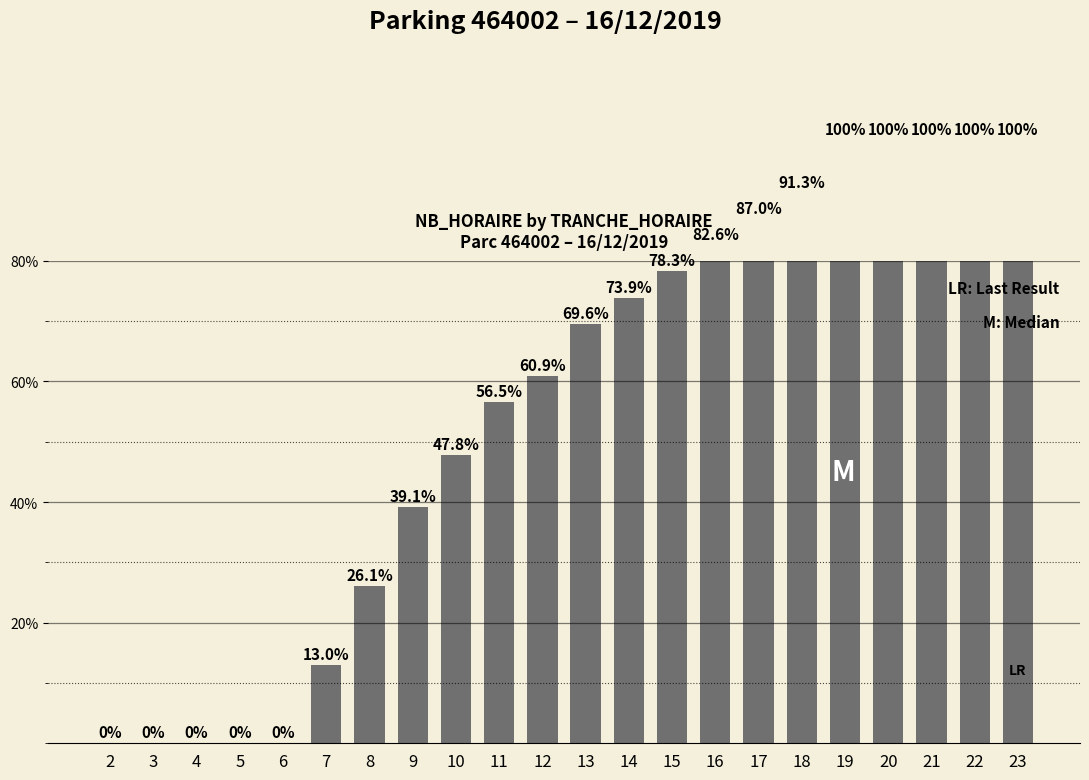

Reading left to right, what are all the values shown in this chart?

2=0.0	3=0.0	4=0.0	5=0.0	6=0.0	7=13.0	8=26.1	9=39.1	10=47.8	11=56.5	12=60.9	13=69.6	14=73.9	15=78.3	16=82.6	17=87.0	18=91.3	19=100.0	20=100.0	21=100.0	22=100.0	23=100.0